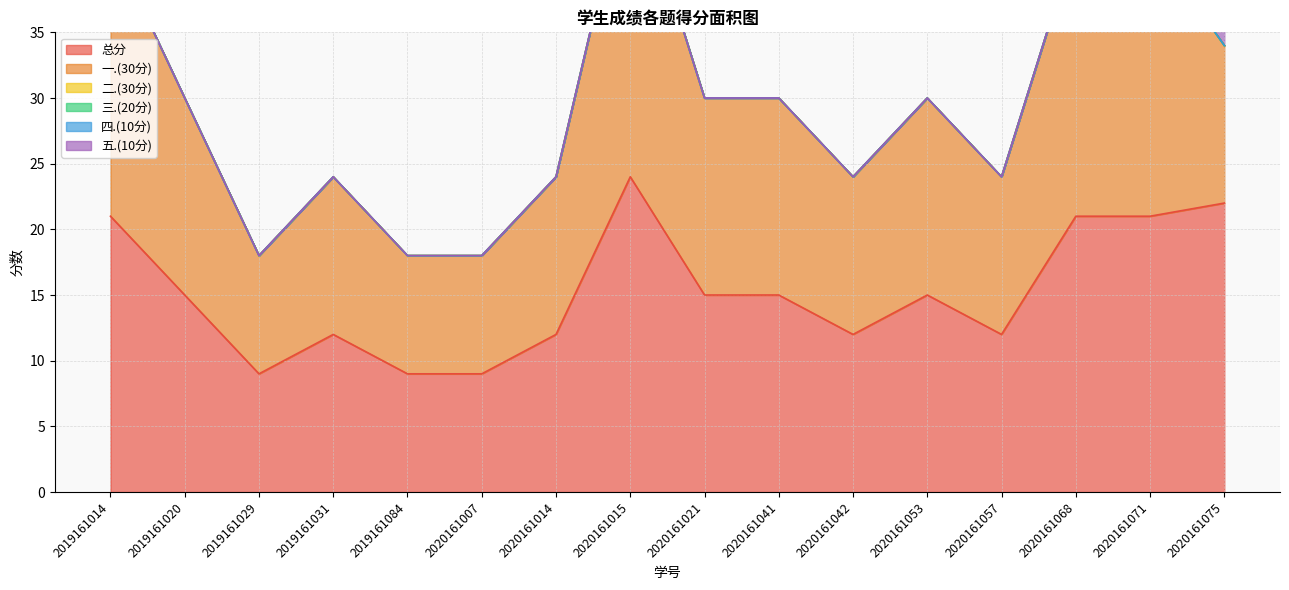

What is the spread (max minus min) of values at 2019161020?

15